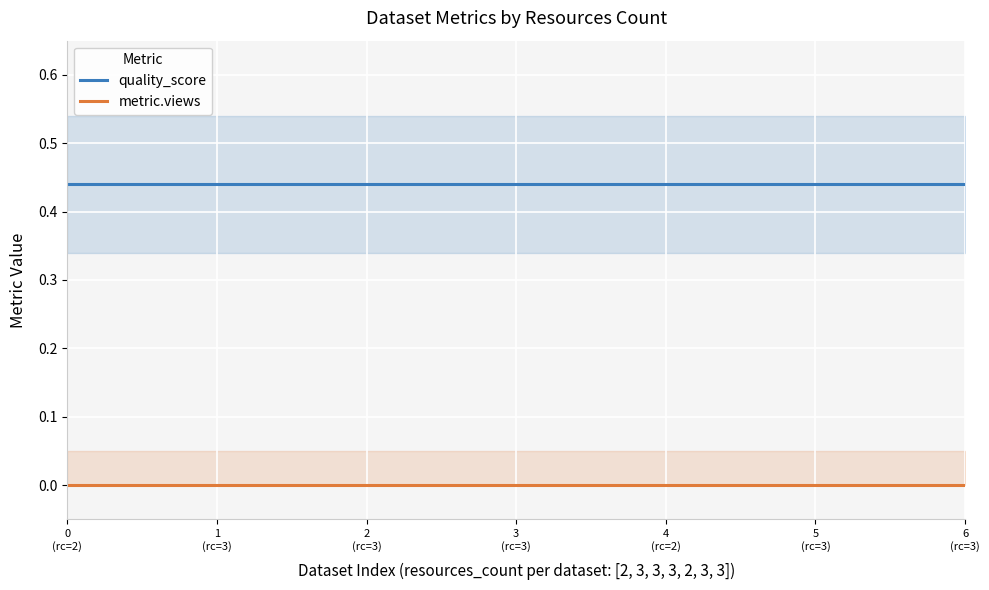

Between 1
(rc=3) and 4
(rc=2), which series saw the biggest shift?

quality_score